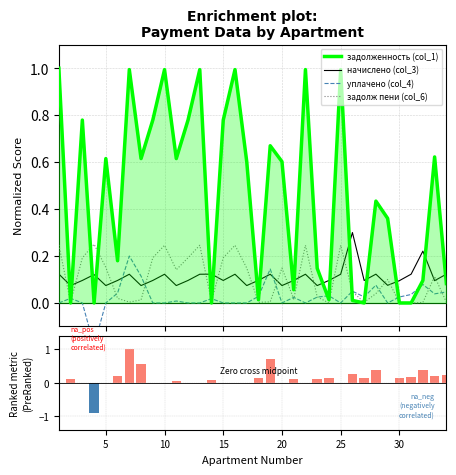

Reading left to right, what are all the values shown in this chart?

задолженность (col_1): 1=1.0	2=0.0	3=0.8	4=0.0	5=0.6	6=0.2	7=1.0	8=0.6	9=0.8	10=1.0	11=0.6	12=0.8	13=1.0	14=0.0	15=0.8	16=1.0	17=0.6	18=0.0	19=0.7	20=0.6	21=0.1	22=1.0	23=0.1	24=0.0	25=1.0	26=0.0	27=0.0	28=0.4	29=0.4	30=0.0	31=0.0	32=0.1	33=0.6	34=0.1
начислено (col_3): 1=0.1	2=0.1	3=0.1	4=0.1	5=0.1	6=0.1	7=0.1	8=0.1	9=0.1	10=0.1	11=0.1	12=0.1	13=0.1	14=0.1	15=0.1	16=0.1	17=0.1	18=0.1	19=0.1	20=0.1	21=0.1	22=0.1	23=0.1	24=0.1	25=0.1	26=0.3	27=0.1	28=0.1	29=0.1	30=0.1	31=0.1	32=0.2	33=0.1	34=0.1
уплачено (col_4): 1=0.0	2=0.0	3=0.0	4=-0.2	5=0.0	6=0.0	7=0.2	8=0.1	9=0.0	10=0.0	11=0.0	12=0.0	13=0.0	14=0.0	15=0.0	16=0.0	17=0.0	18=0.0	19=0.1	20=0.0	21=0.0	22=0.0	23=0.0	24=0.0	25=0.0	26=0.1	27=0.0	28=0.1	29=0.0	30=0.0	31=0.0	32=0.1	33=0.0	34=0.0
задолж пени (col_6): 1=0.2	2=0.0	3=0.2	4=0.2	5=0.2	6=0.0	7=0.0	8=0.0	9=0.2	10=0.2	11=0.1	12=0.2	13=0.2	14=0.0	15=0.2	16=0.2	17=0.1	18=0.0	19=0.0	20=0.1	21=0.0	22=0.2	23=0.0	24=0.0	25=0.2	26=0.0	27=0.0	28=0.0	29=0.1	30=0.0	31=0.0	32=0.0	33=0.1	34=0.0